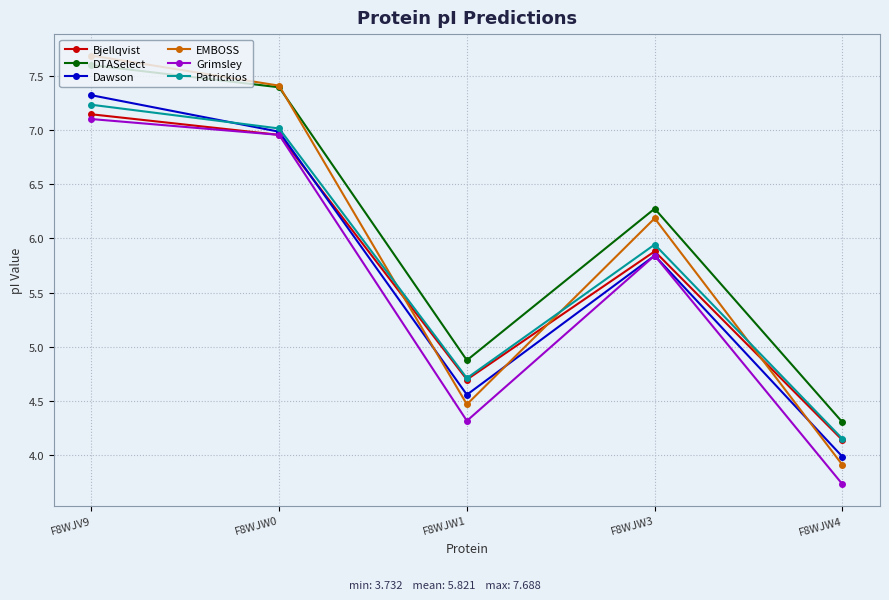

Where is the first local minimum for Grimsley?

F8WJW1